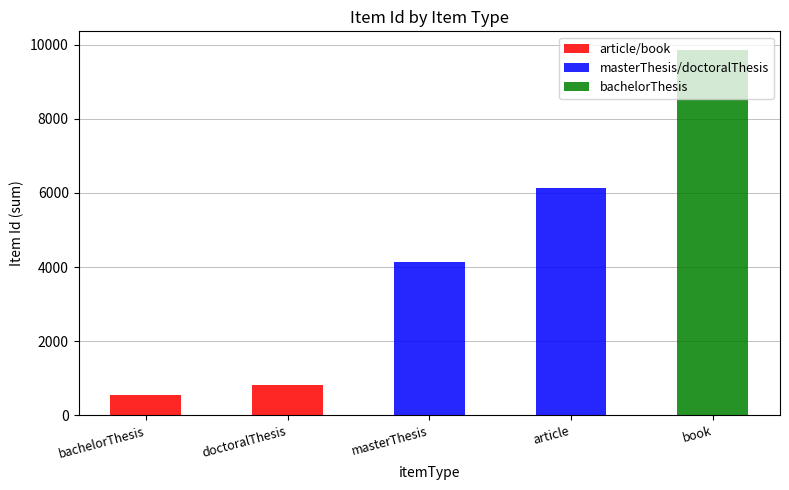

What is the total value across all series at masterThesis?

4142